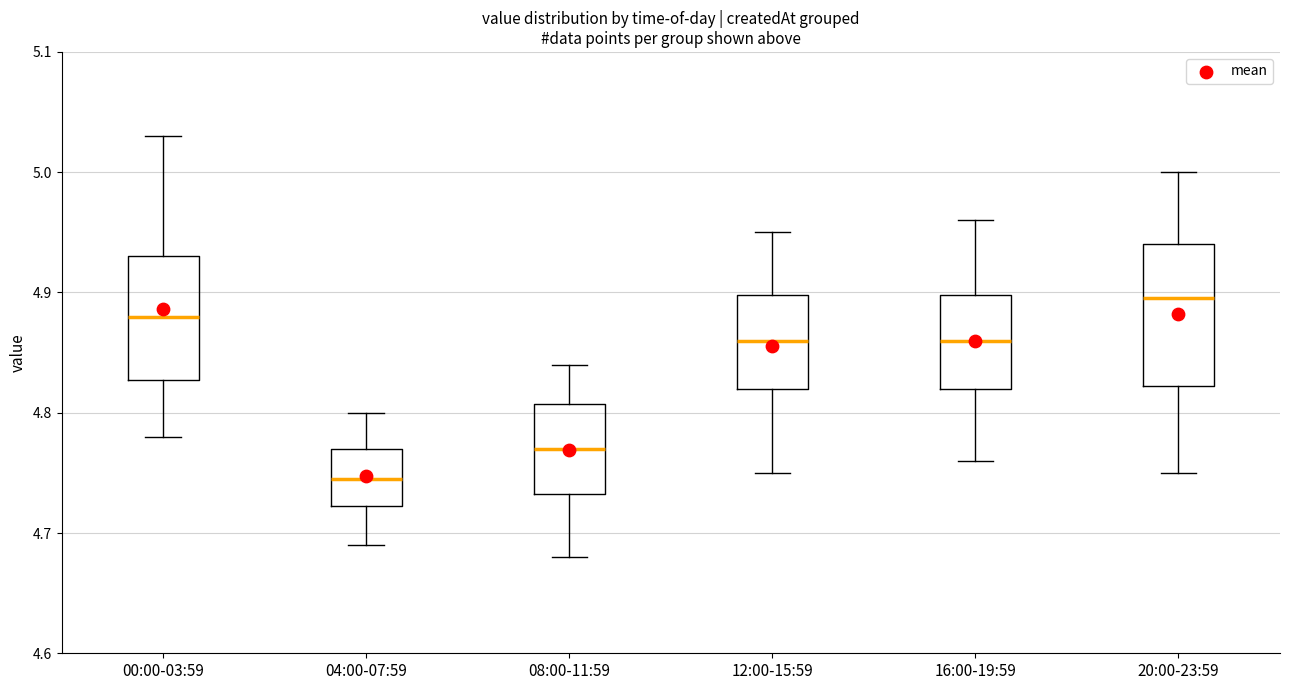

Where is the lower edge of the box for 00:00-03:59 on the y-axis? The values are not printed on the chart, so give them approximately, as read against the axis.

4.83